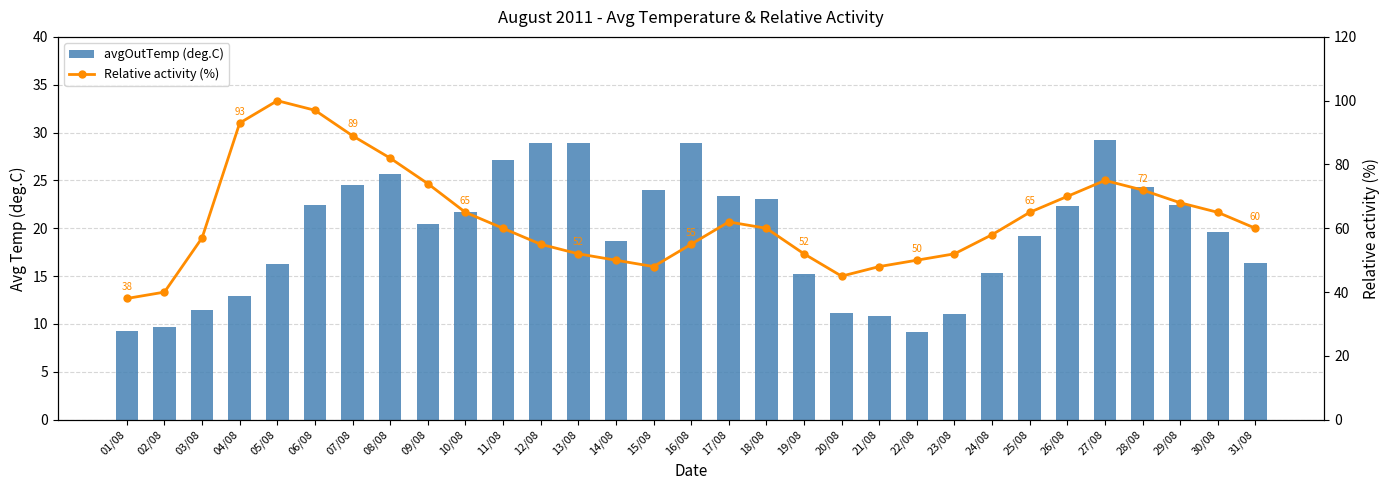

What is the difference between the Relative activity (%) values at 01/08 and 14/08?

12.0